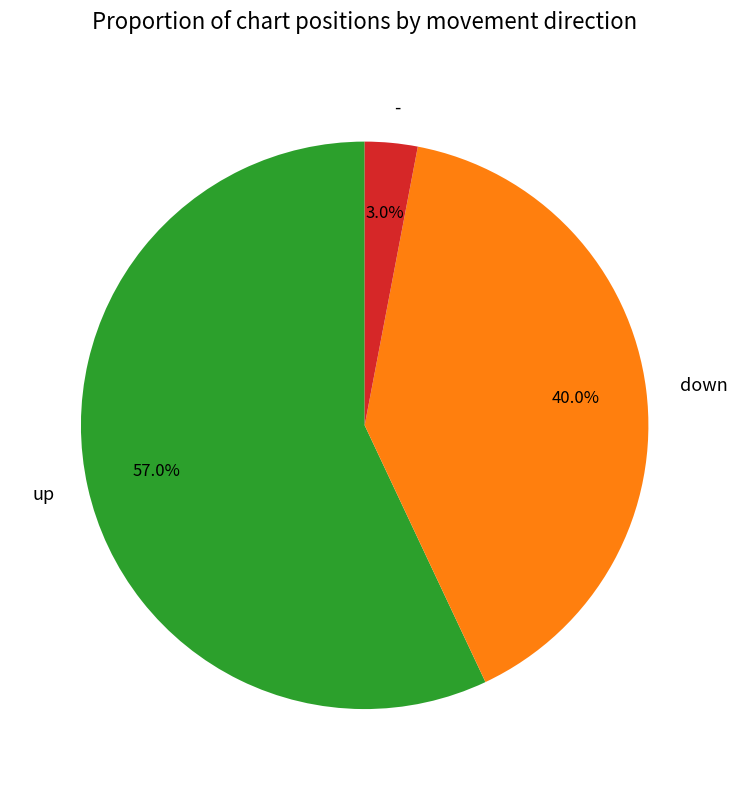

Which slice is the largest?

up